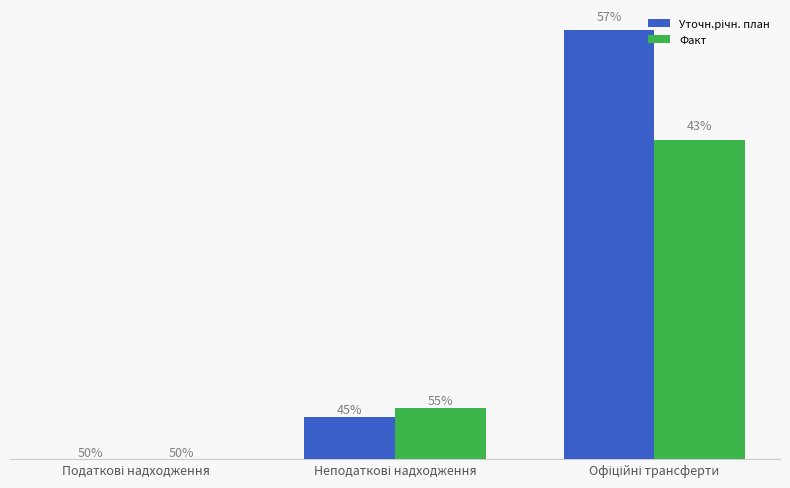

The Уточн.річн. план series shows 138211.4 at Неподаткові надходження. True or false?

False